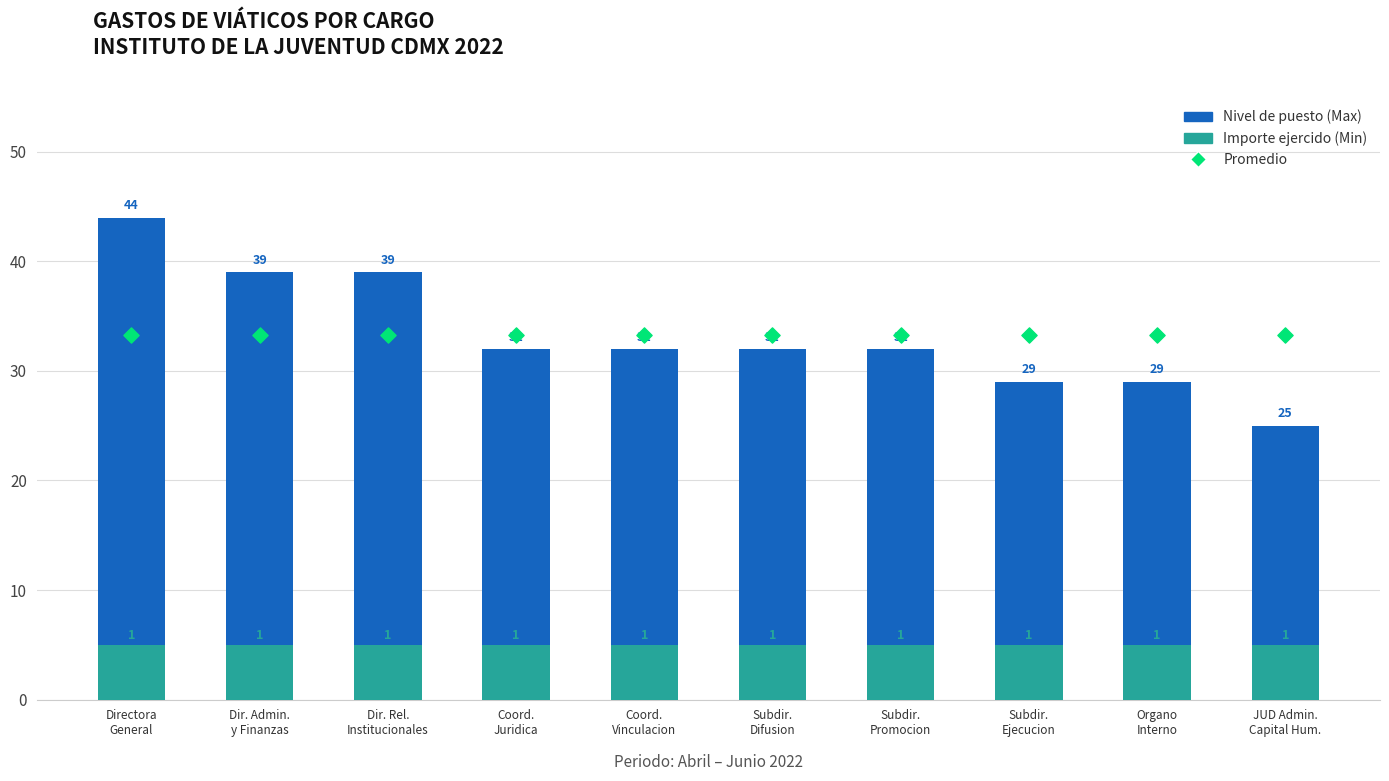

Which series has the largest Y range (max minus min)?

Nivel de puesto